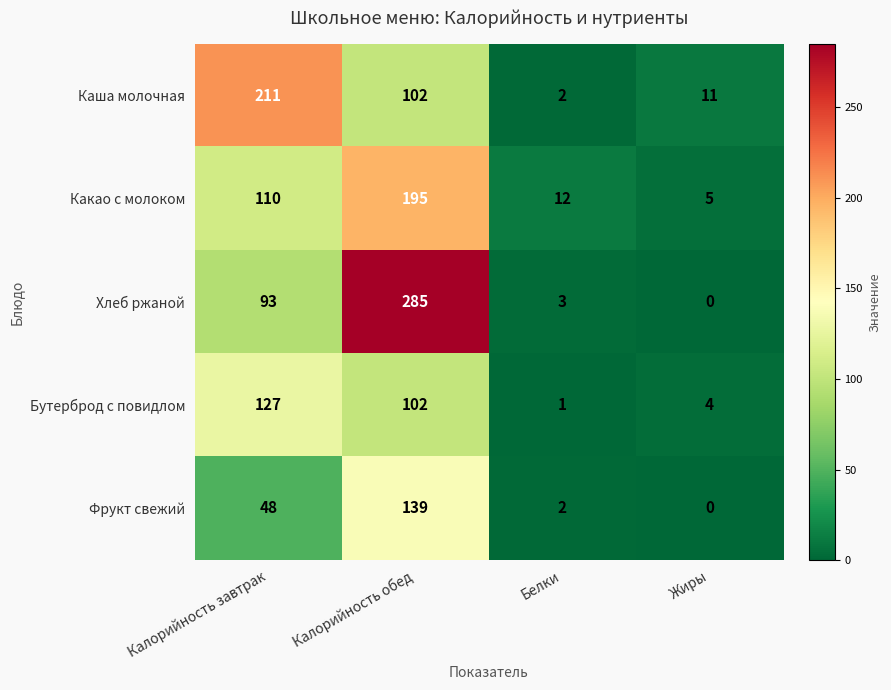

What is the difference between the second highest and second lowest values in the Хлеб ржаной series?

90